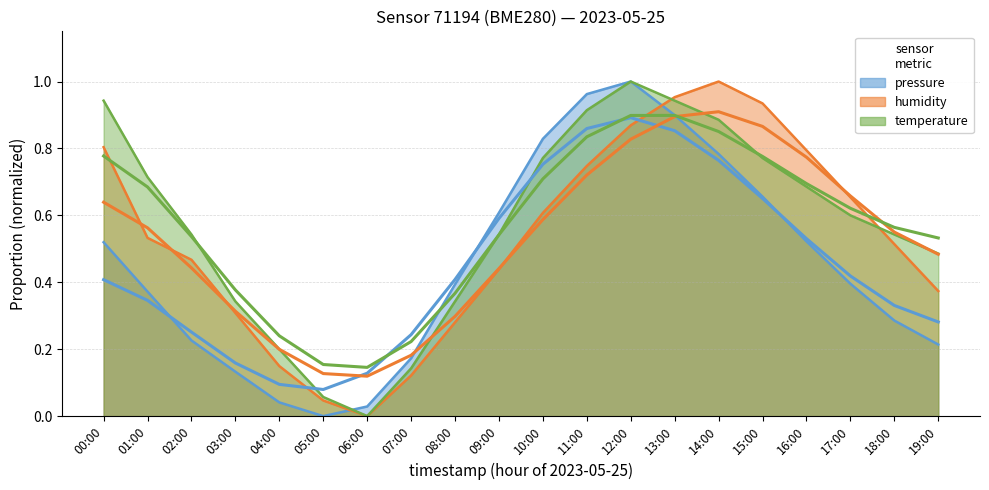

Which series has the widest spread of values?

pressure